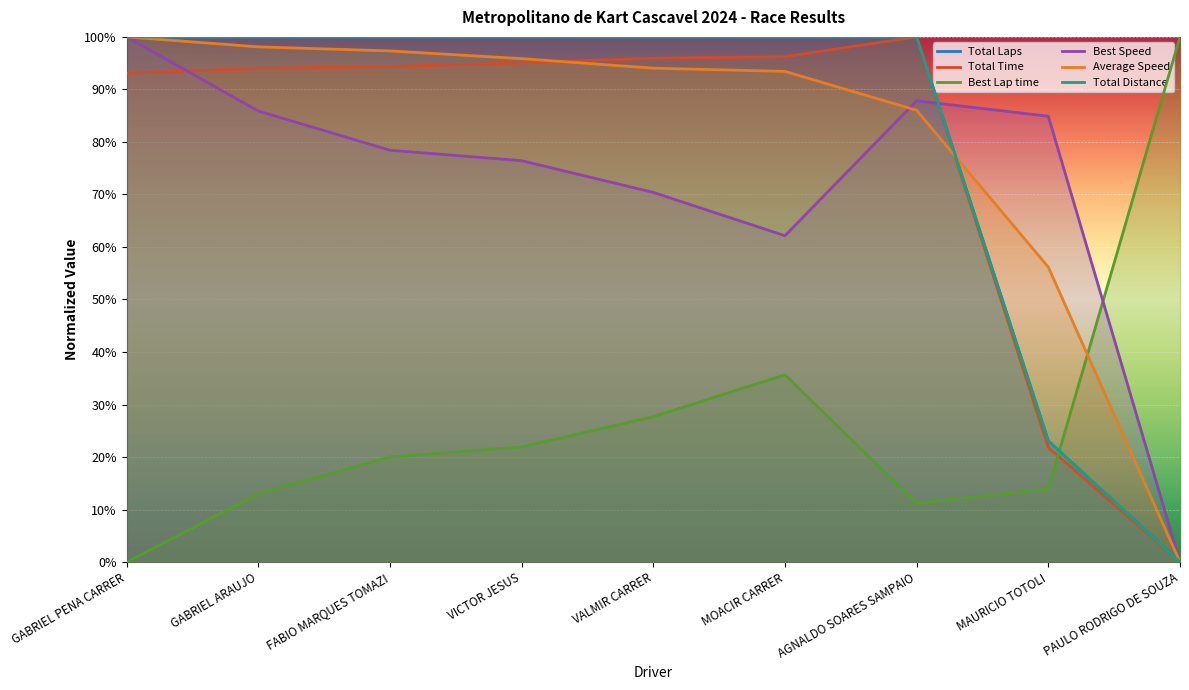

What is the difference between the highest and lowest values at VICTOR JESUS?

78.1